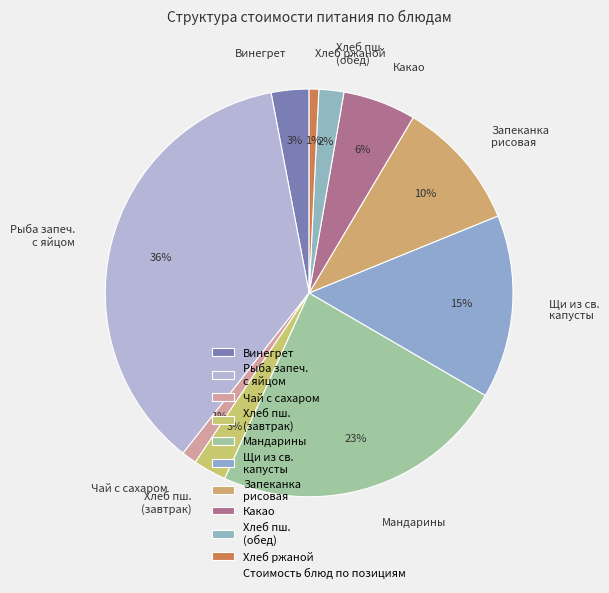

To the nearest percent, what is the average slice percentage?

10%